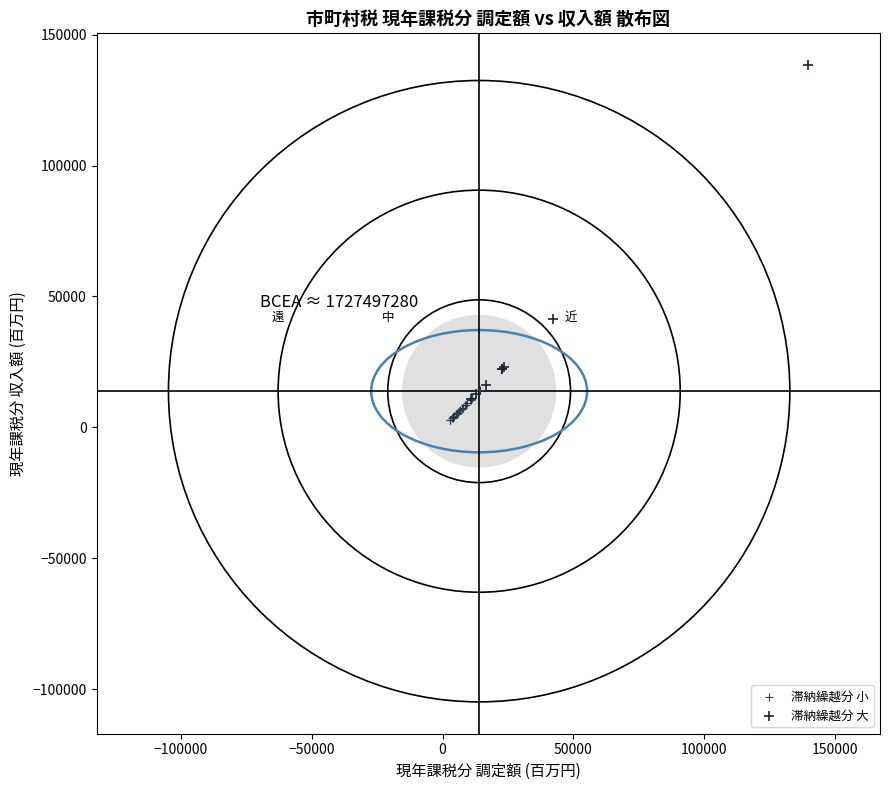

Which series has the largest Y range (max minus min)?

滞納繰越分 大